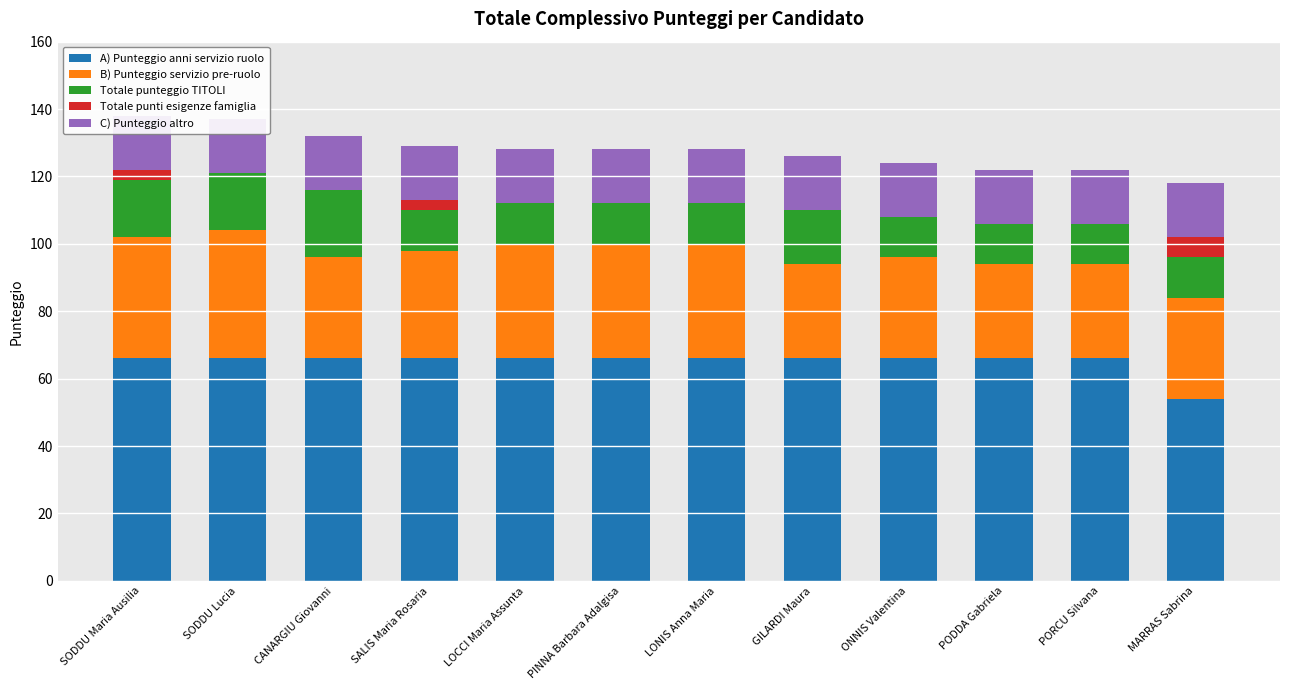

The value of B) Punteggio servizio pre-ruolo at SALIS Maria Rosaria is 32. True or false?

True